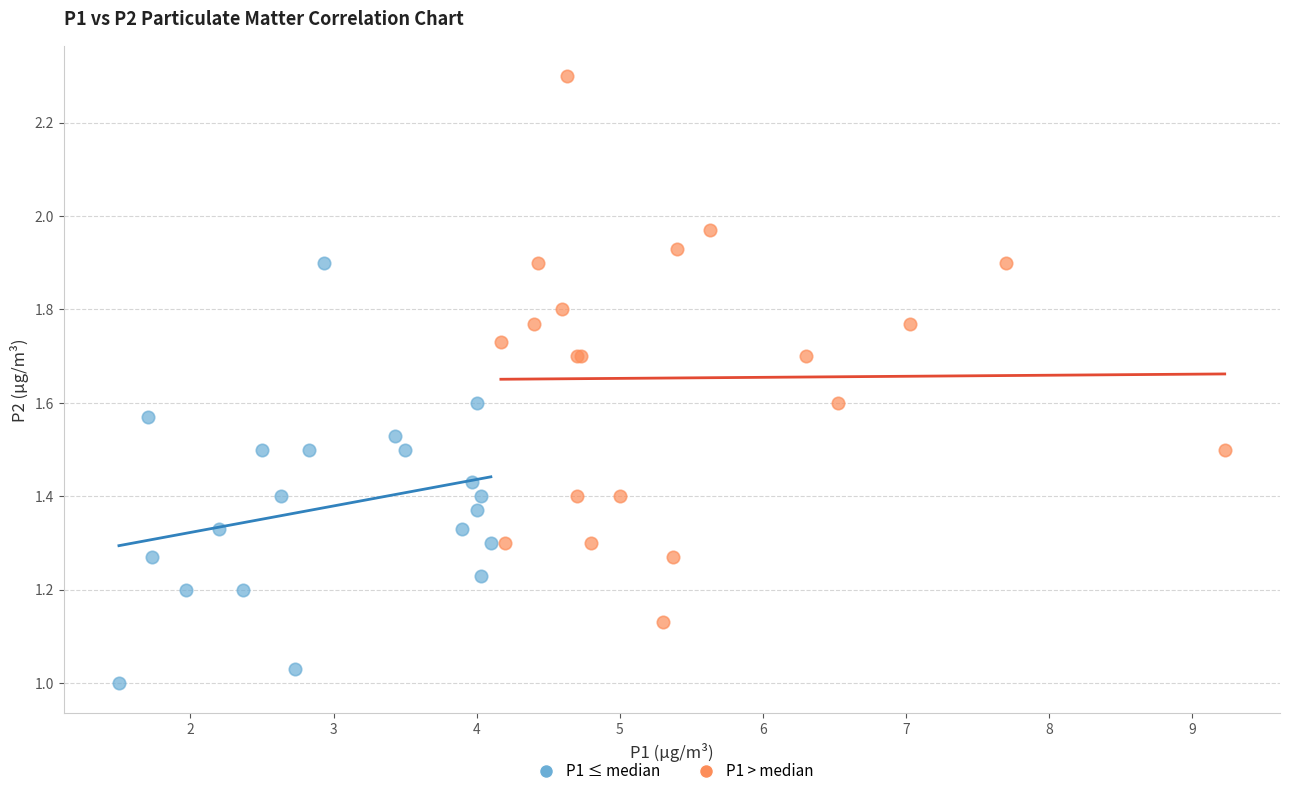

Which series contains the highest Y value?

P1 > median